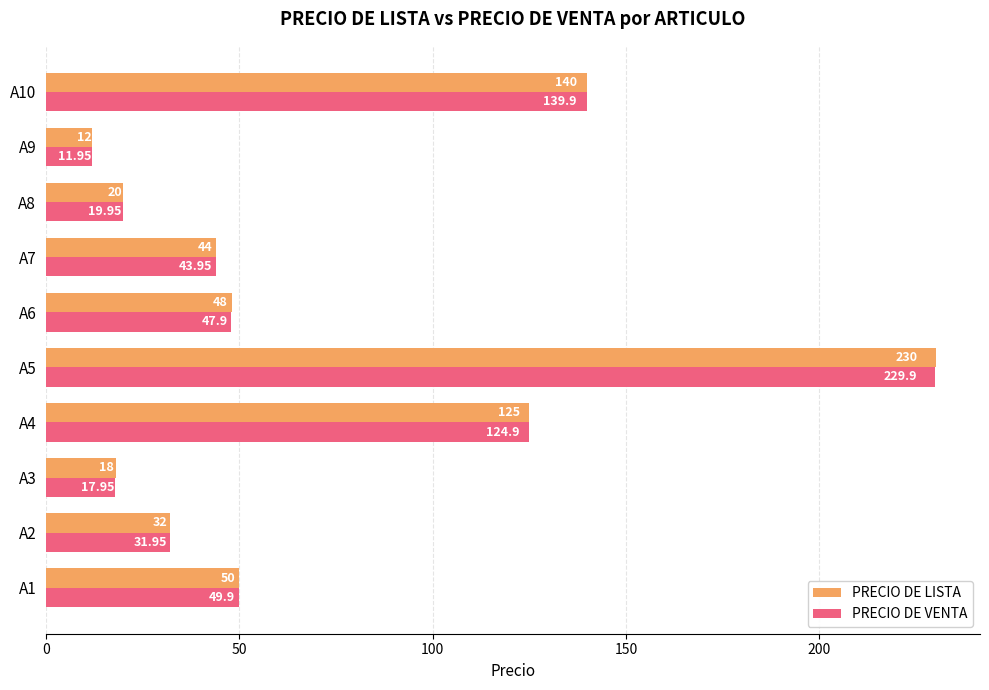

Between A3 and A4, which series saw the biggest shift?

PRECIO DE LISTA